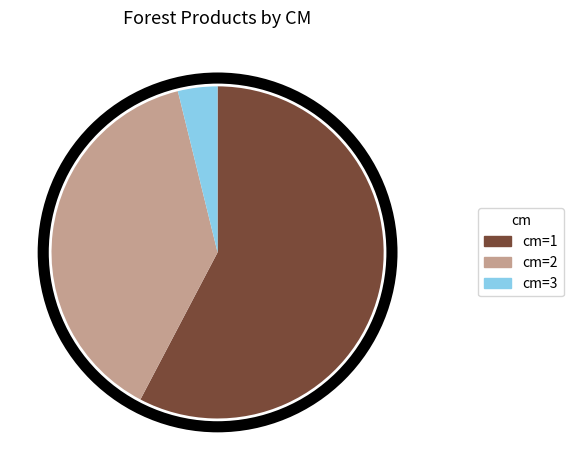

Does any single category account for the majority?

Yes